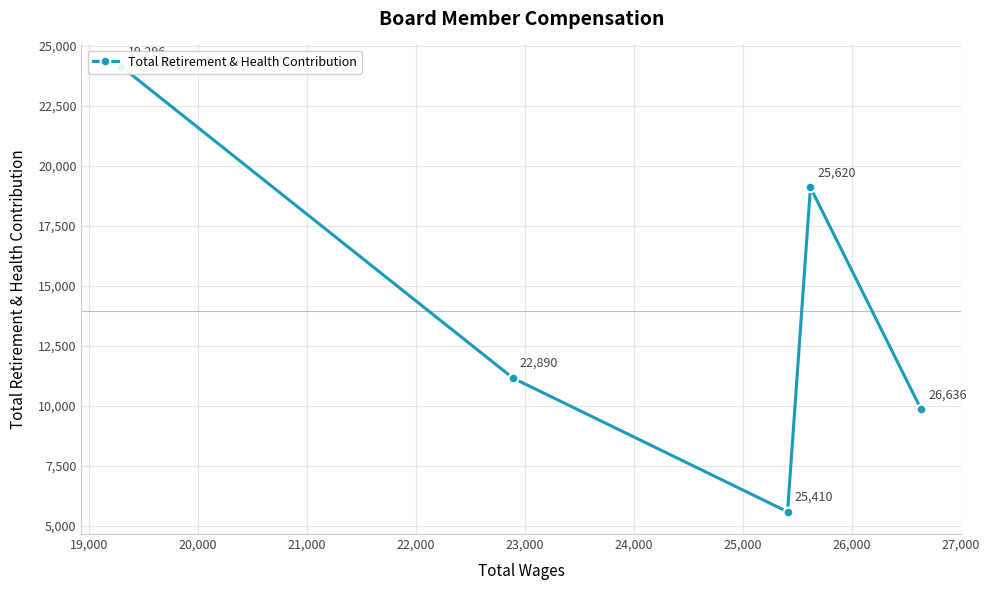

What is the difference between the values at 21,000 and 22,000?

9238